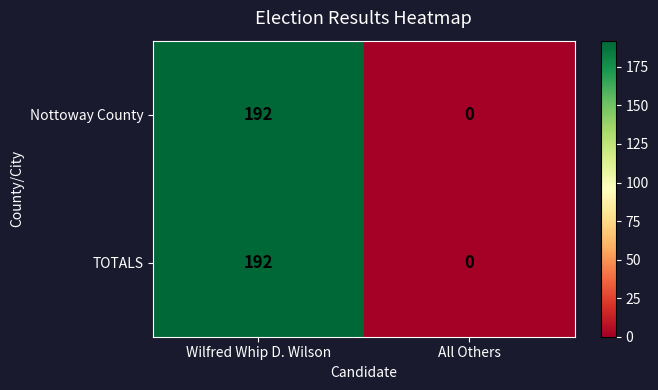

What is the average value of the Nottoway County series?

96